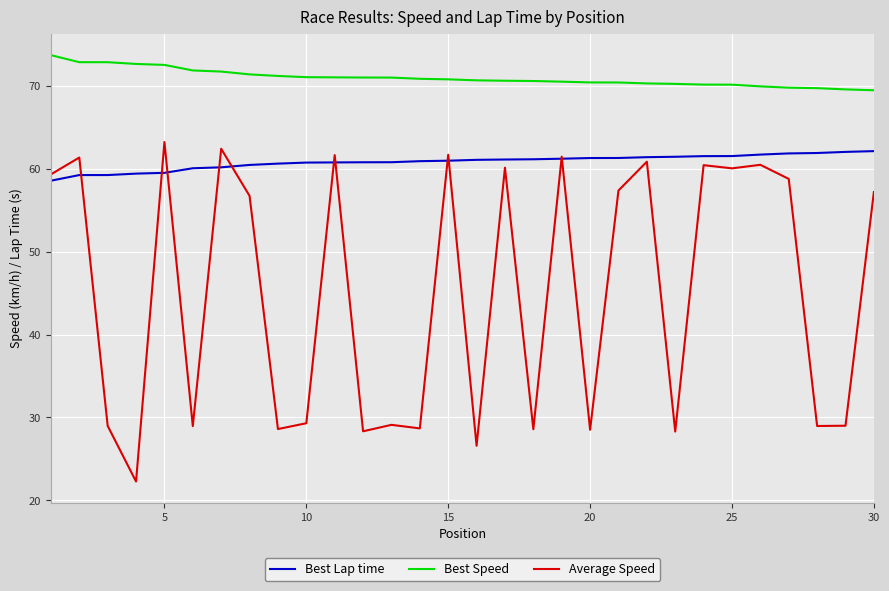

True or false: Average Speed has more than 0 interior local peaks.

True